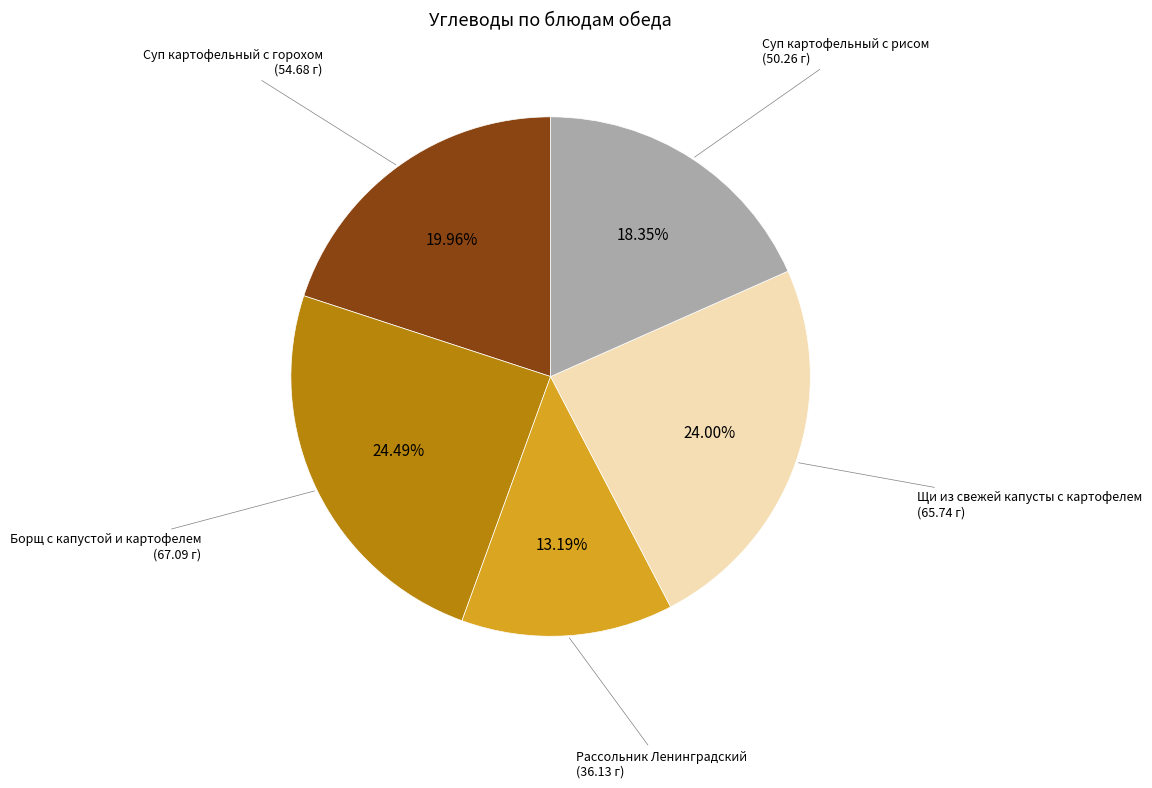

Combined, do Рассольник Ленинградский and Щи из свежей капусты account for over 50%?

No